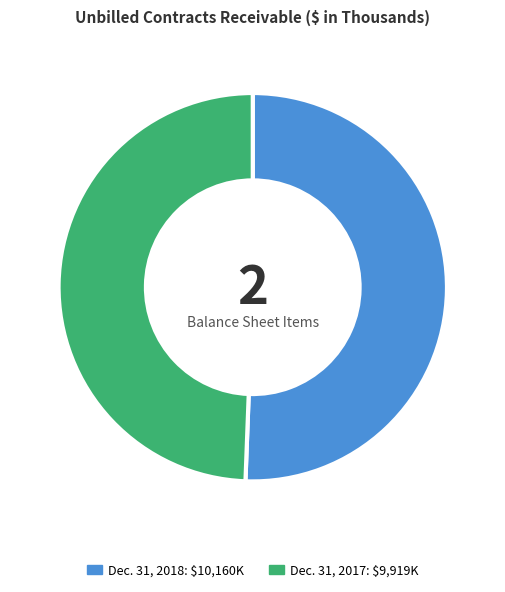

Between Dec. 31, 2018 and Dec. 31, 2017, which is larger?

Dec. 31, 2018